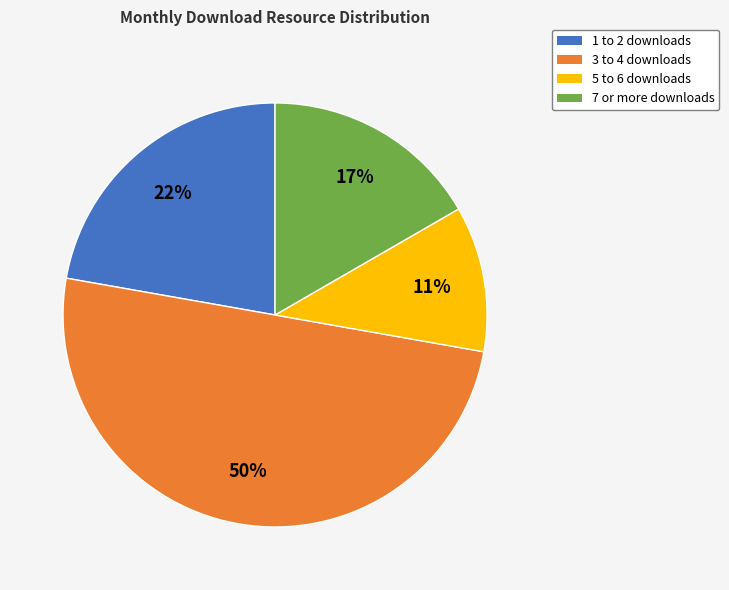

How many segments does this pie chart have?

4